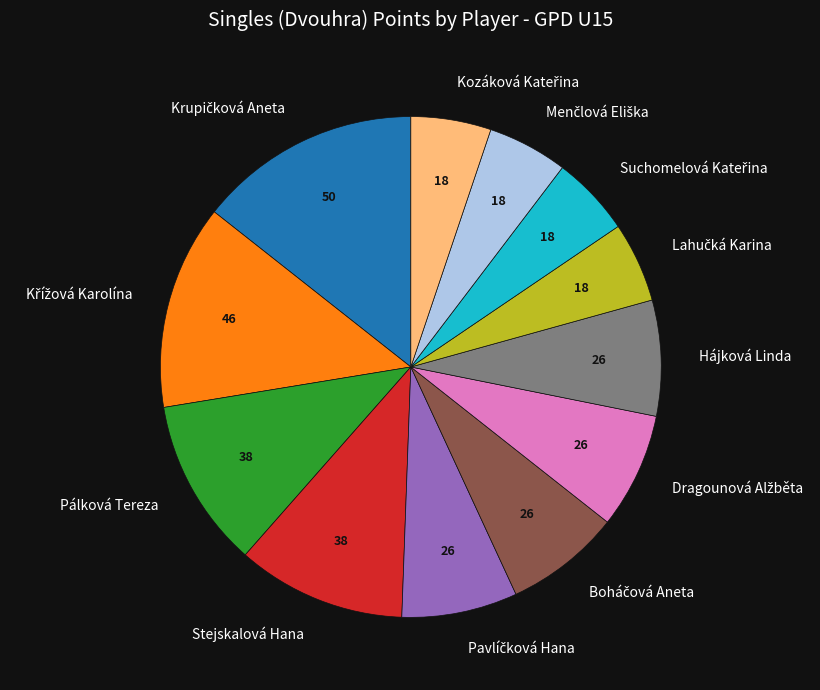

Combined, do Pálková Tereza and Stejskalová Hana account for over 50%?

No